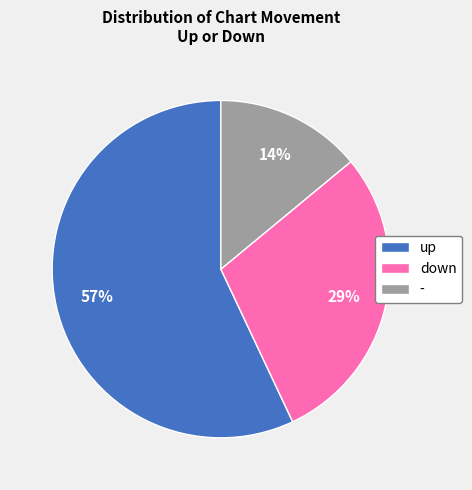

To the nearest percent, what is the difference between the - and down slice percentages?

15%